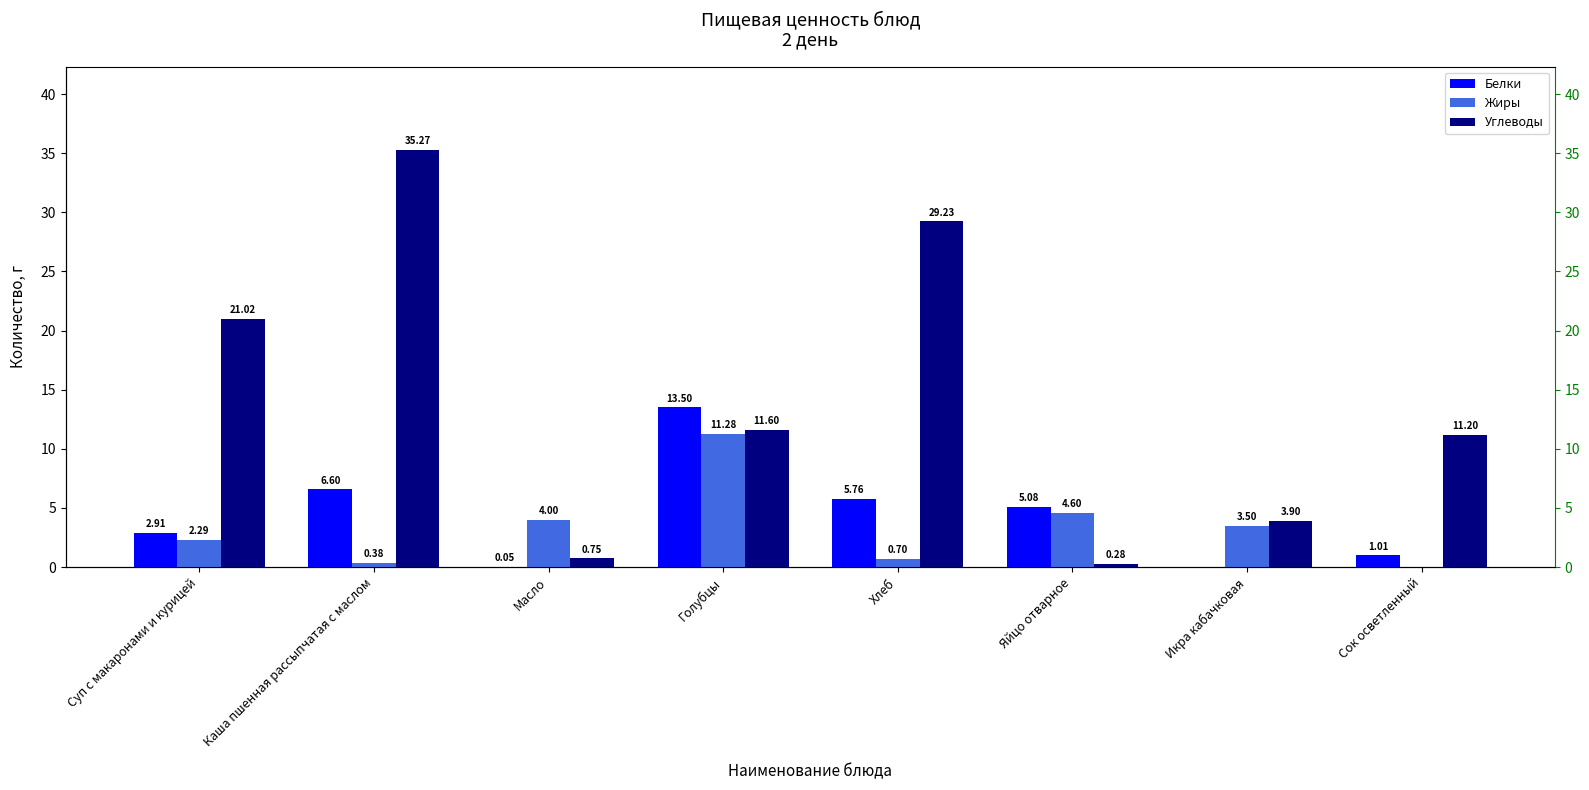

At which category is the sum across all series the highest?

Каша пшенная рассыпчатая с маслом